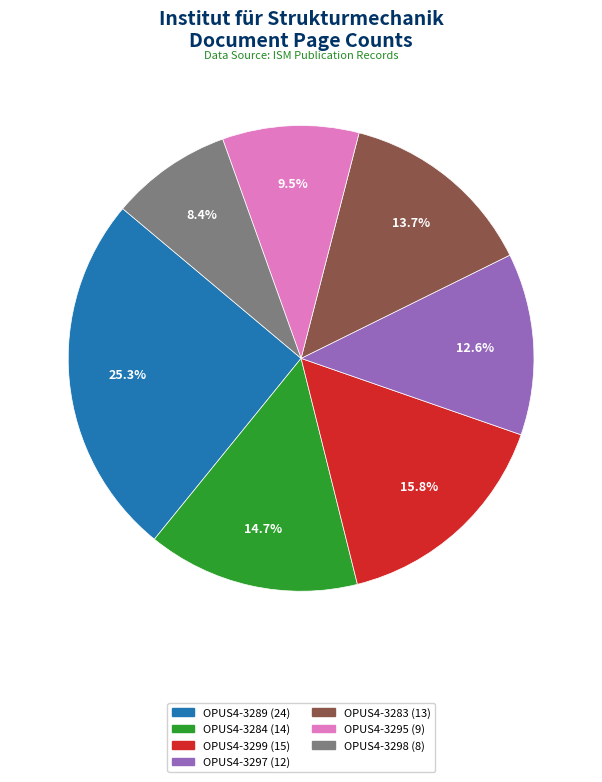

To the nearest percent, what percentage of the pie is OPUS4-3297?

13%